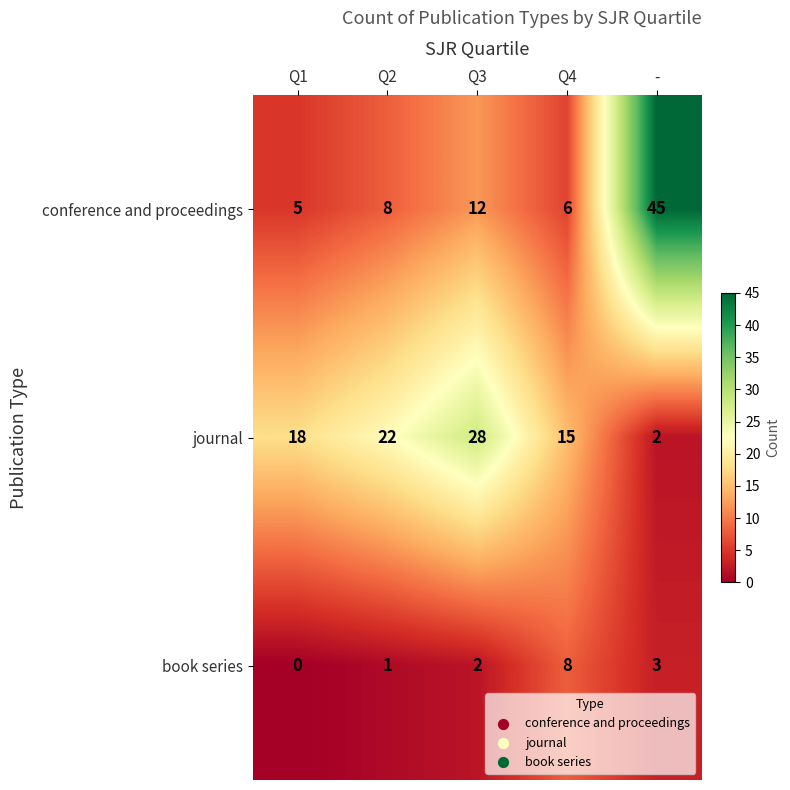

What is the difference between the second highest and minimum values in the book series series?

3